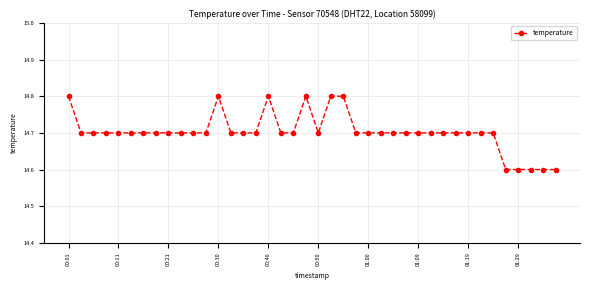

True or false: there are more than 2 points higher than both neighbors.

True